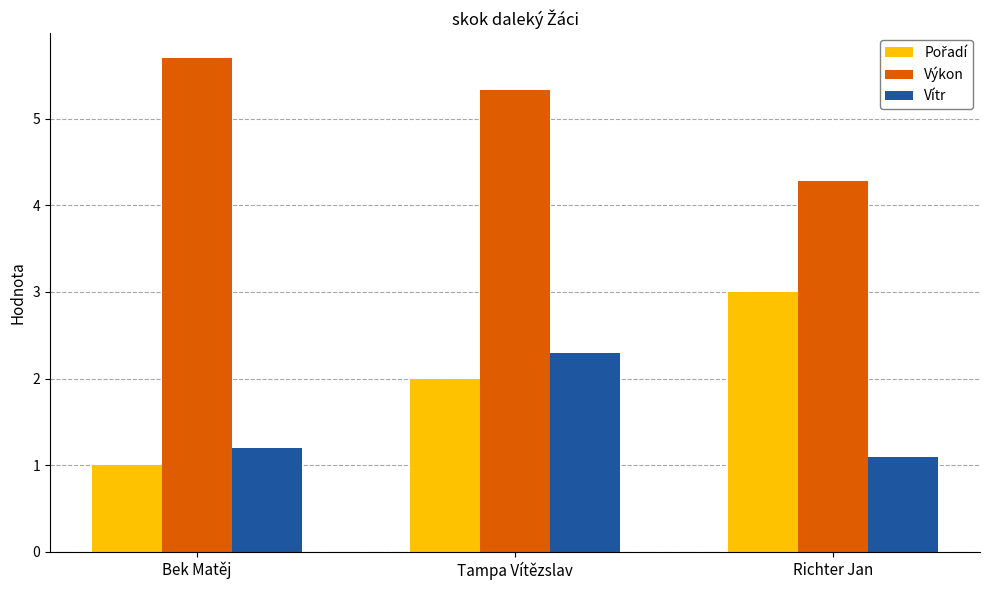

Which label corresponds to the largest value in the chart?

Bek Matěj